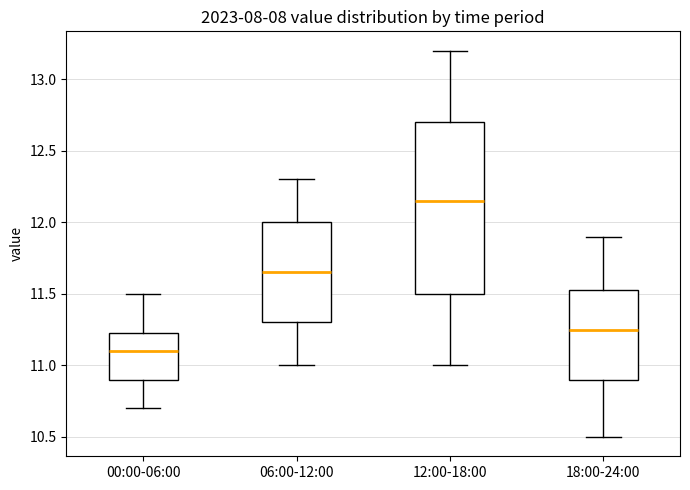

Which box has the highest median line?

12:00-18:00